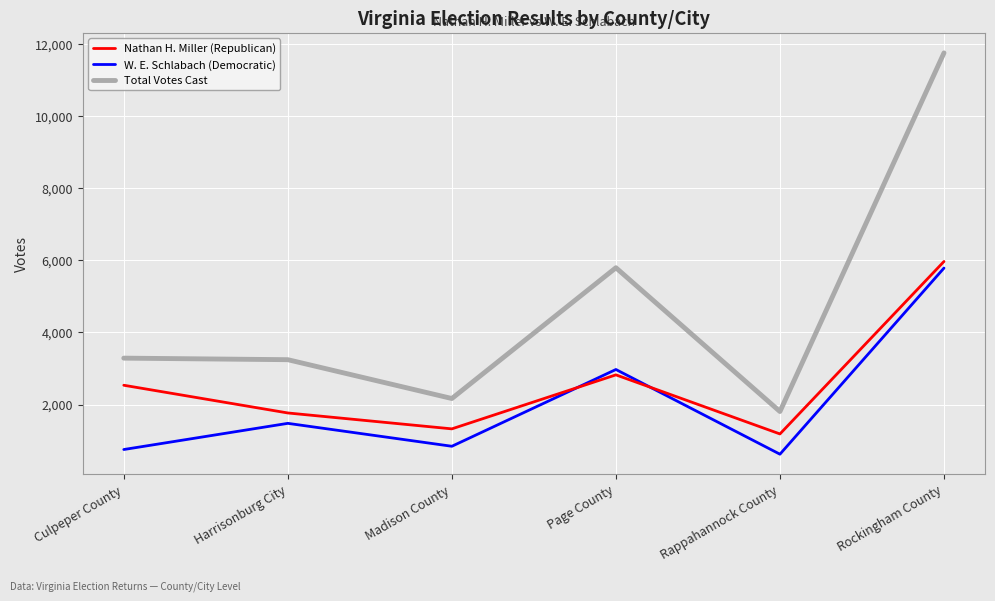

What are all the series names shown in the legend?

Nathan H. Miller (Republican), W. E. Schlabach (Democratic), Total Votes Cast